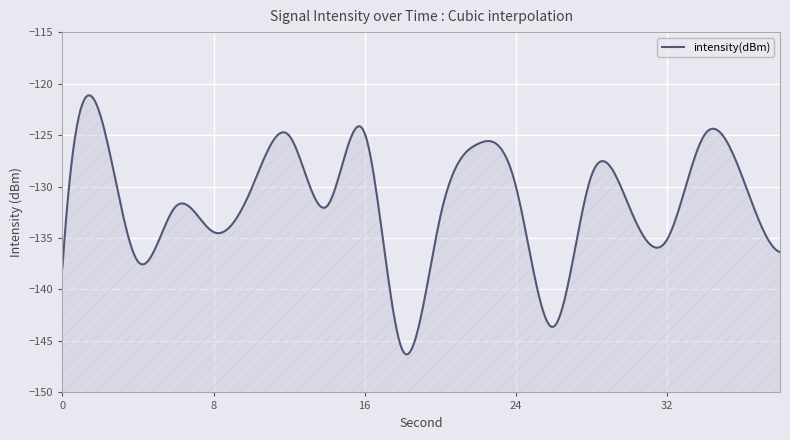

What is the change in value from 20 to 26?

-10.6